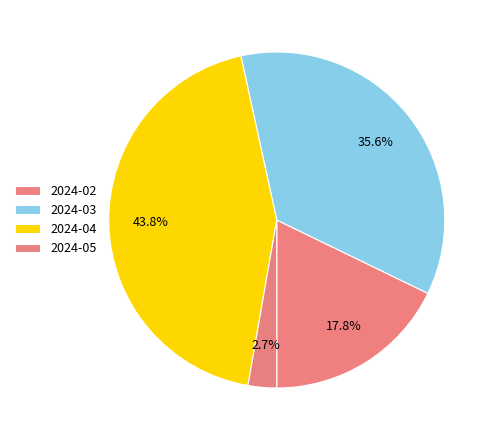

To the nearest percent, what portion does 2024-04 represent?

44%